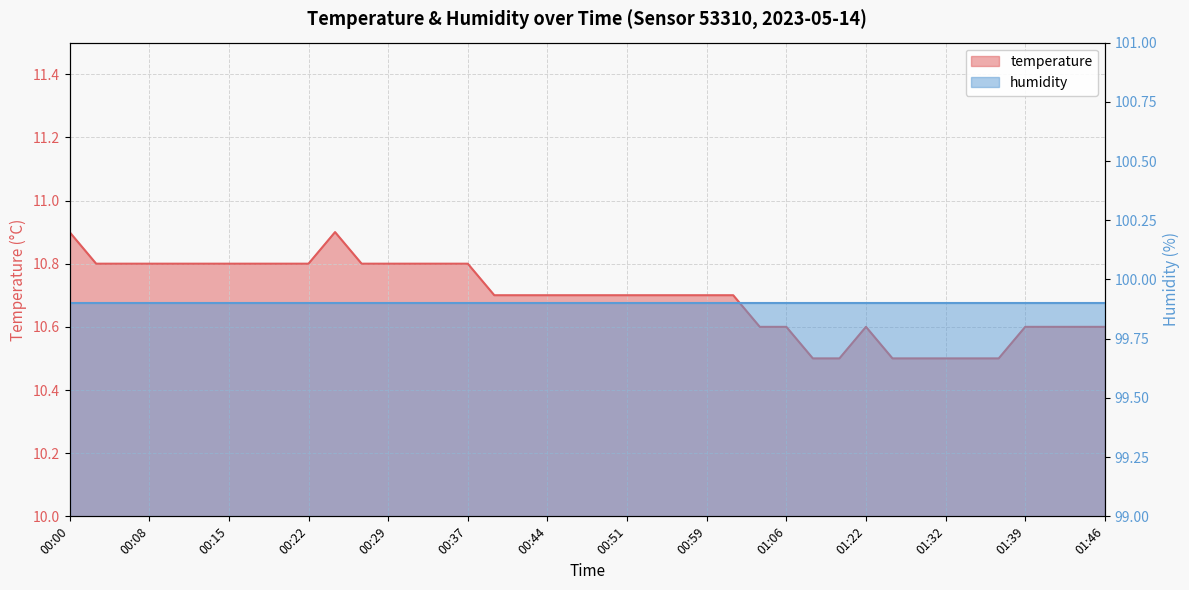

Is it true that the value at 00:44 is 4.0?

False